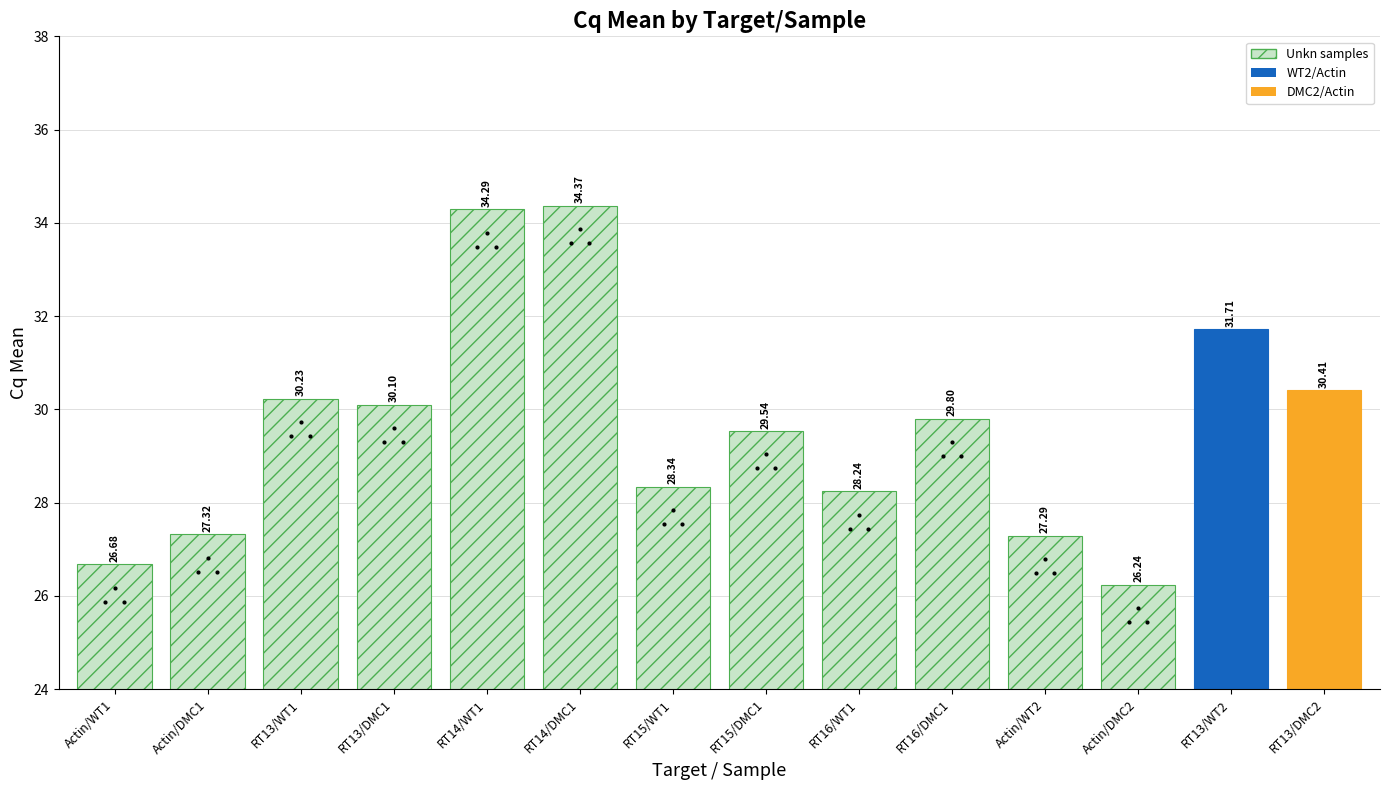

What is the label of the 5th bar from the left?

RT14/WT1